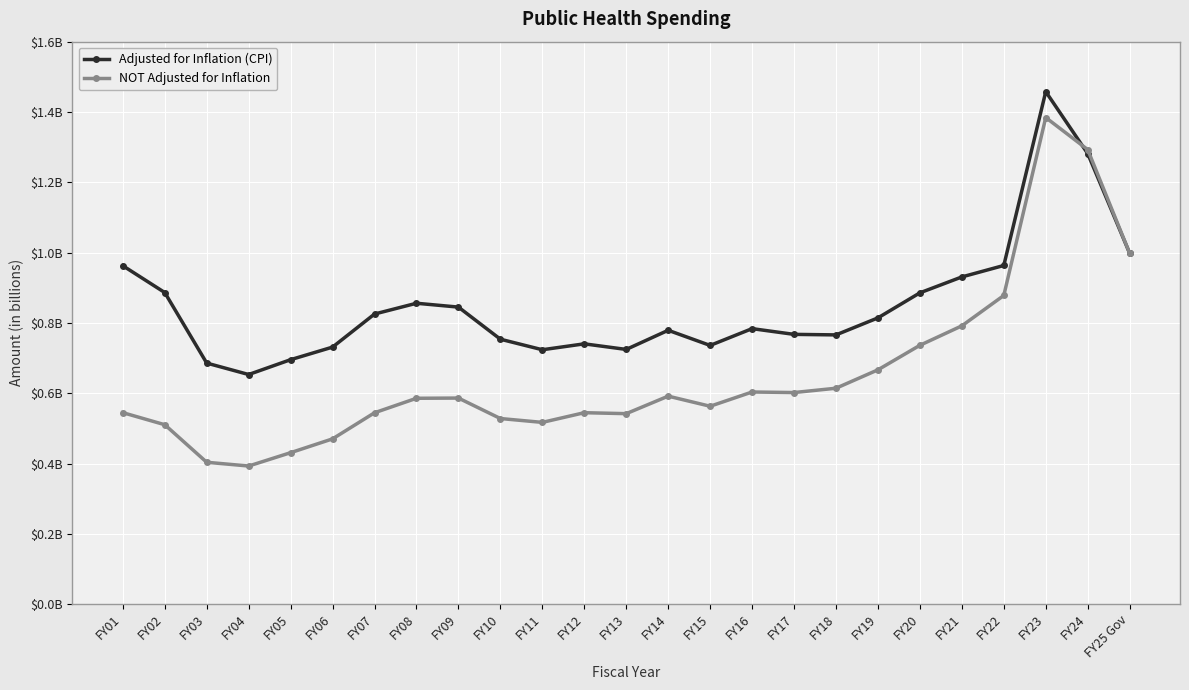

What value does the NOT Adjusted for Inflation series have at FY12?

544580870